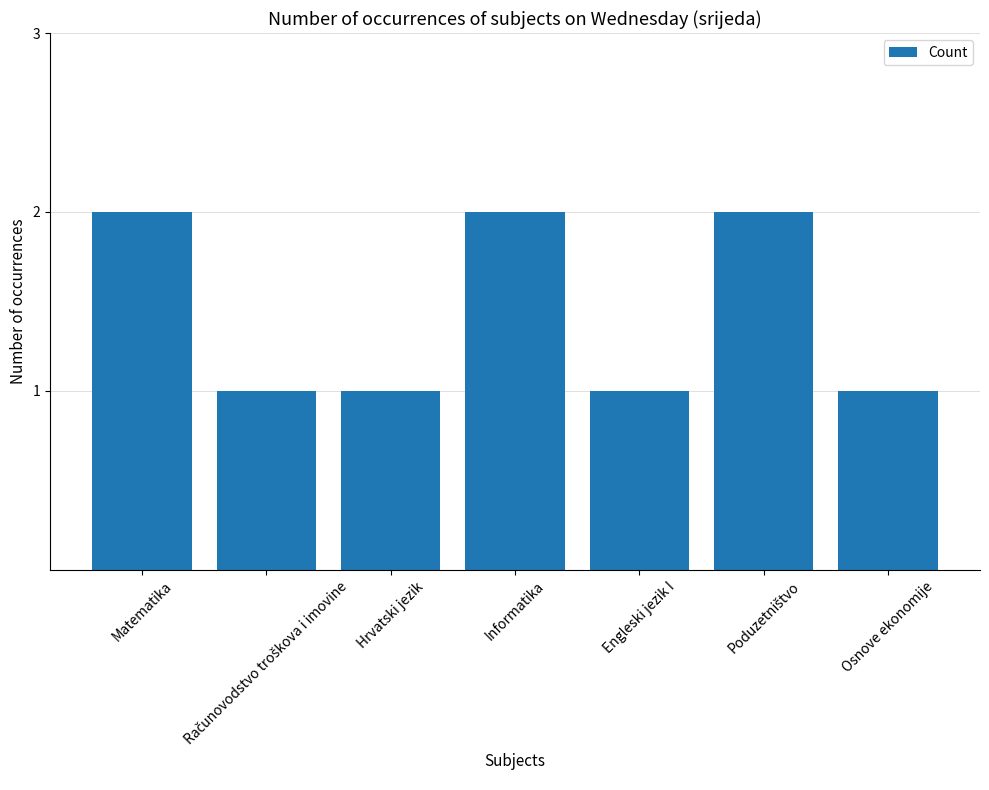

What is the label of the 7th bar from the right?

Matematika